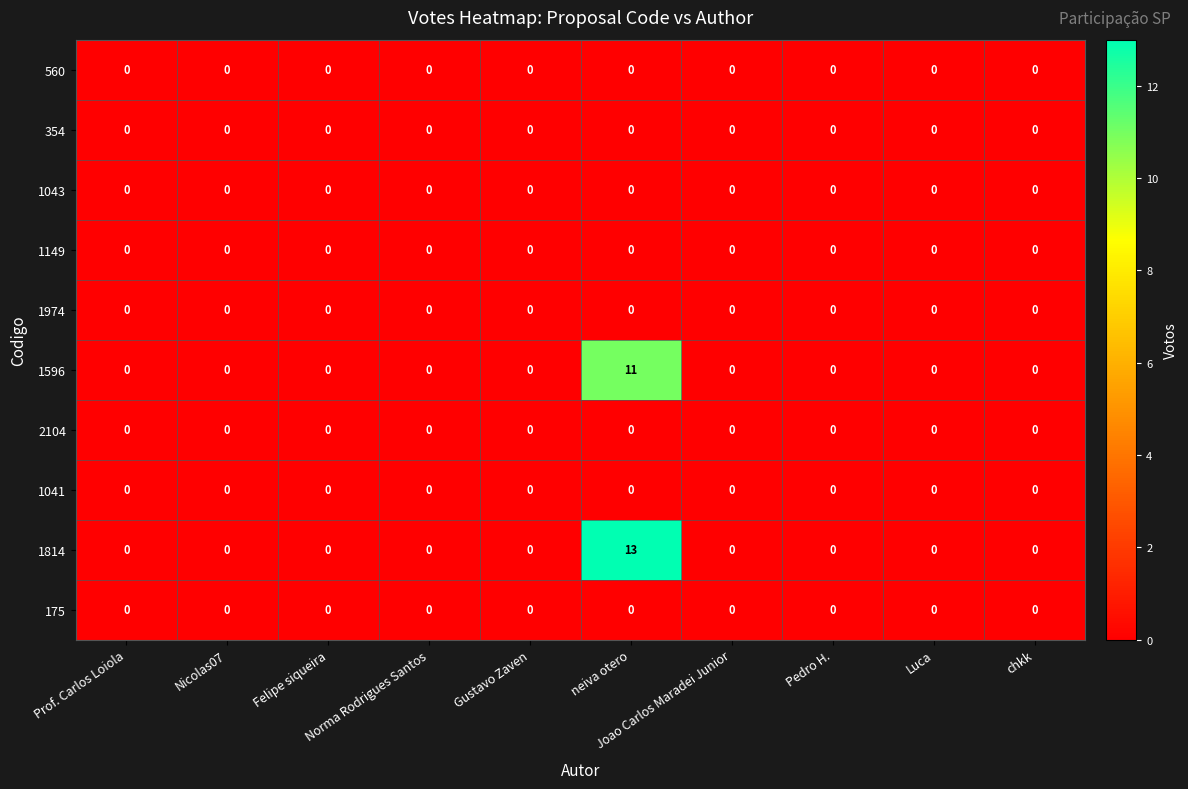

Which series has the largest total across all categories?

1814